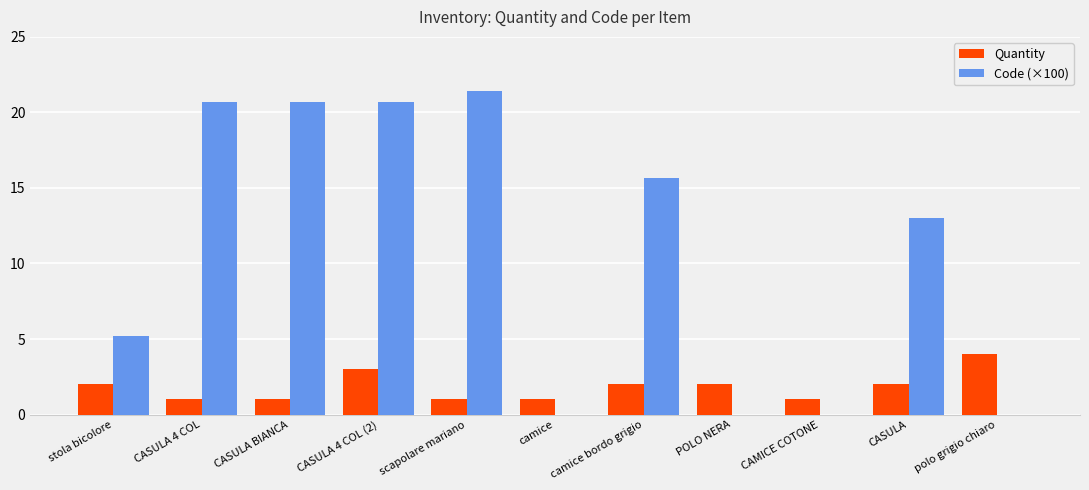

What is the maximum value for Code (×100)?

21.4